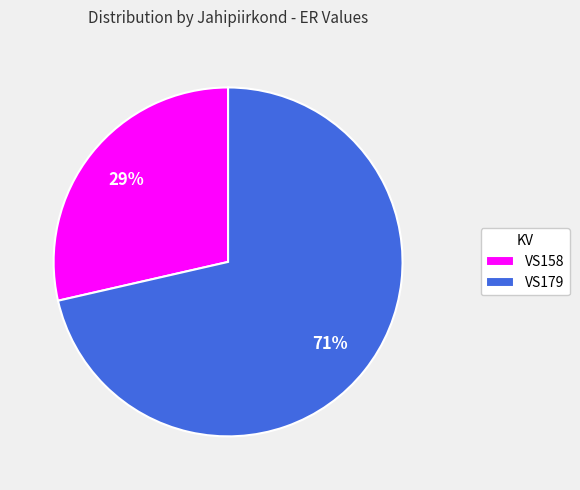

To the nearest percent, what is the combined percentage of VS179 and VS158?

100%